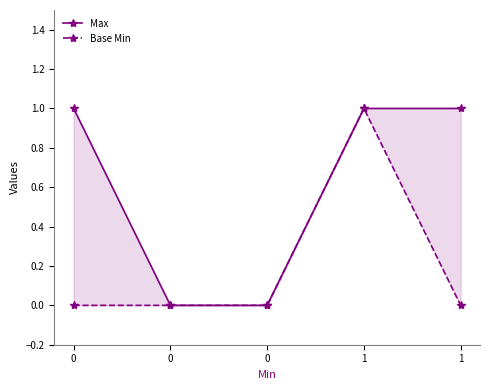

True or false: Max and Base Min cross at least once.

False